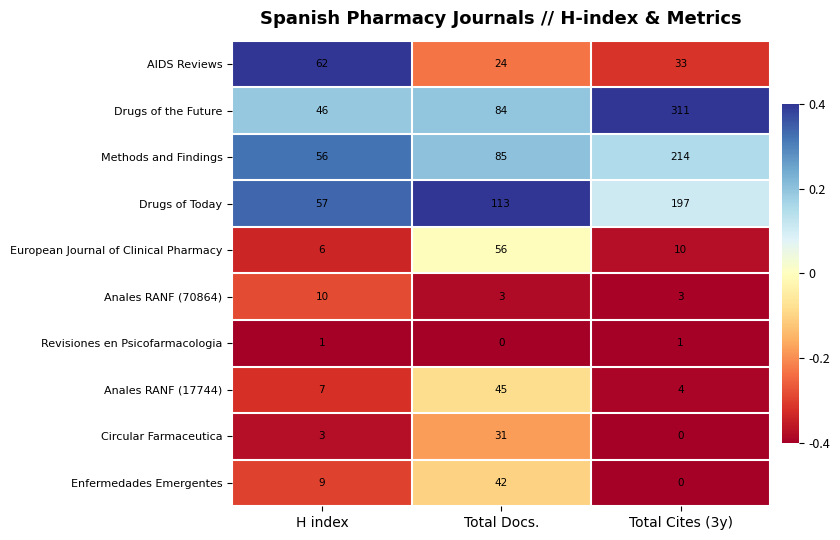

List the series in order of their peak value, highest first.

Drugs of the Future, Methods and Findings, Drugs of Today, AIDS Reviews, European Journal of Clinical Pharmacy, Anales RANF (17744), Enfermedades Emergentes, Circular Farmaceutica, Anales RANF (70864), Revisiones en Psicofarmacologia